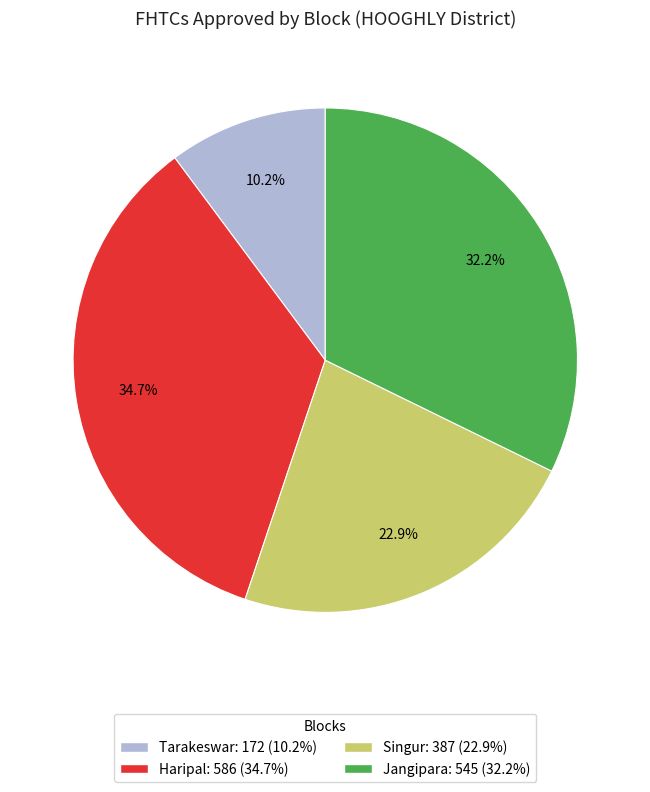

Does any single category account for the majority?

No